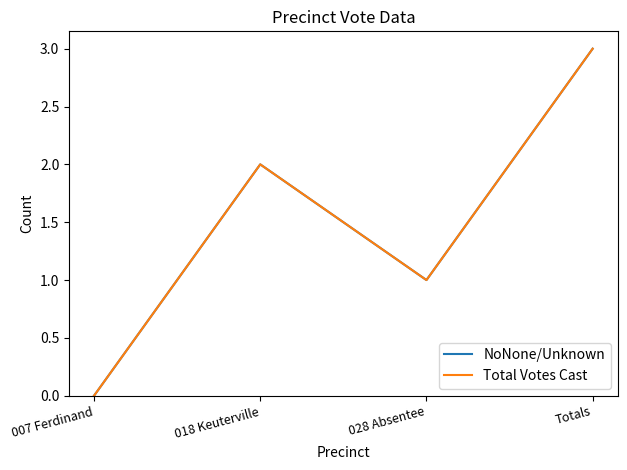

Does the chart have visible grid lines?

No